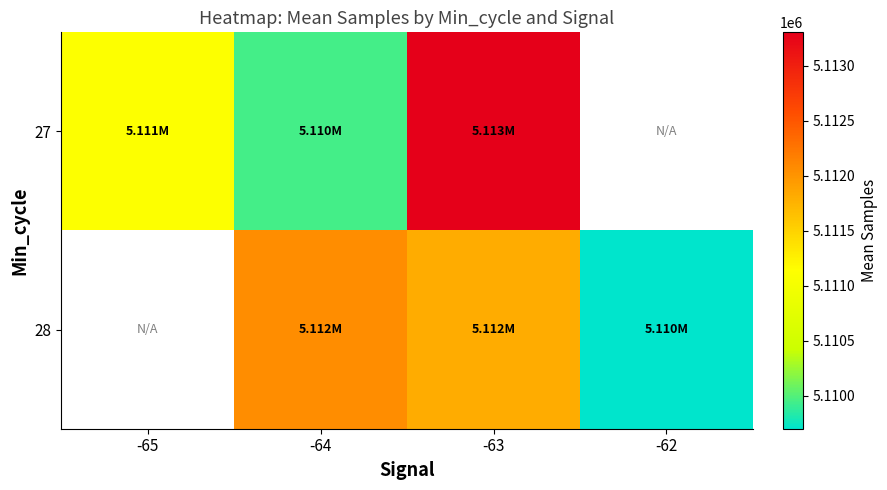

Which category has the highest value across all series?

-63